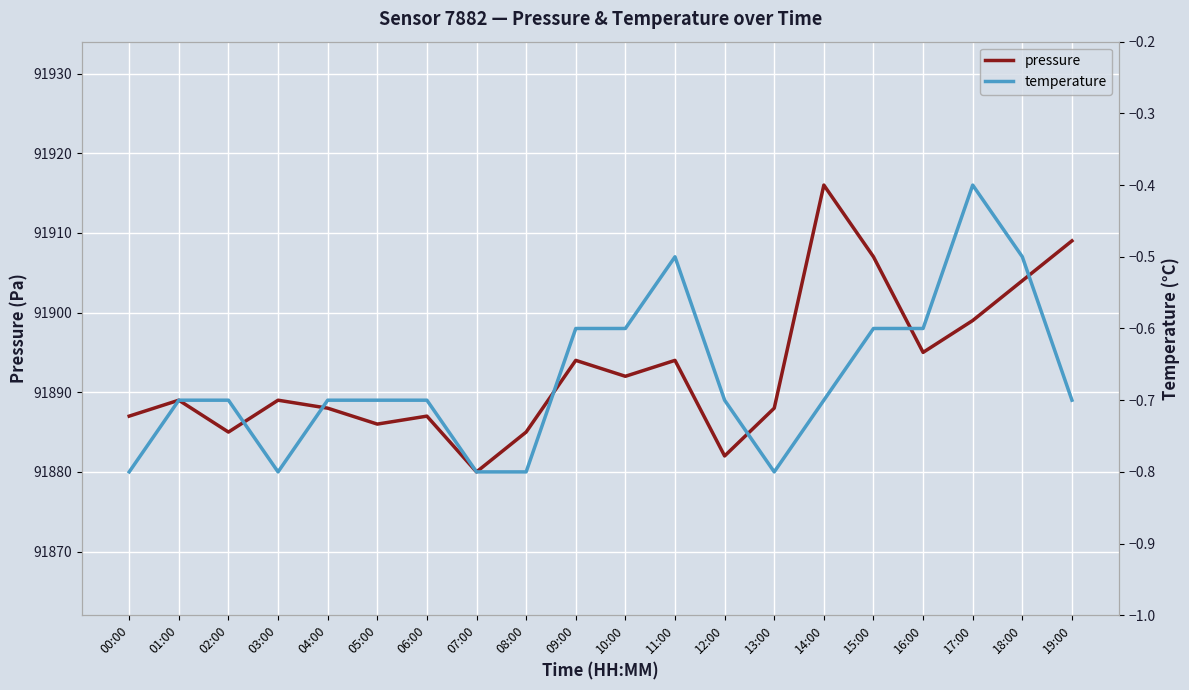

At which label does temperature reach its peak?

17:00